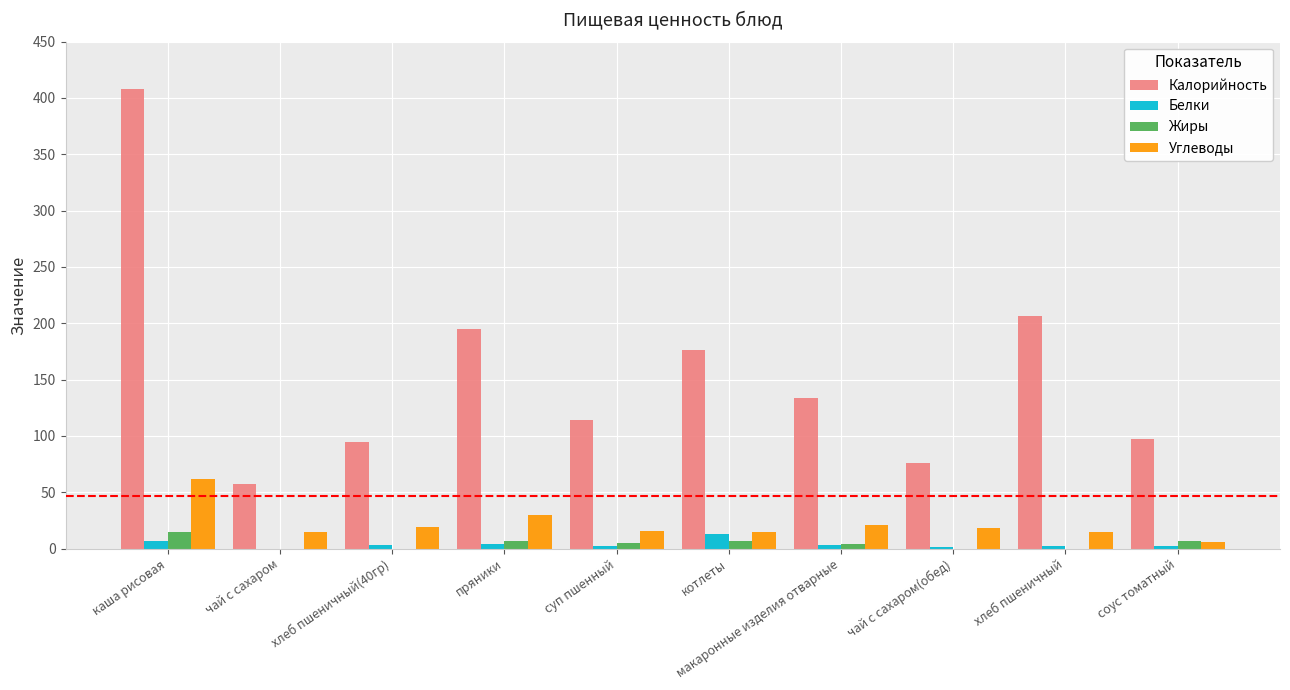

Which label corresponds to the largest value in the chart?

каша рисовая